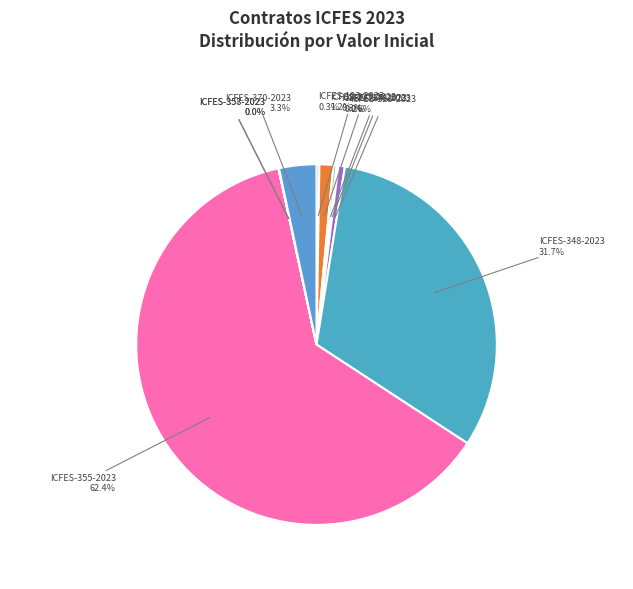

What percentage do ICFES-357-2023 and ICFES-276-2023 together represent?

0.2%